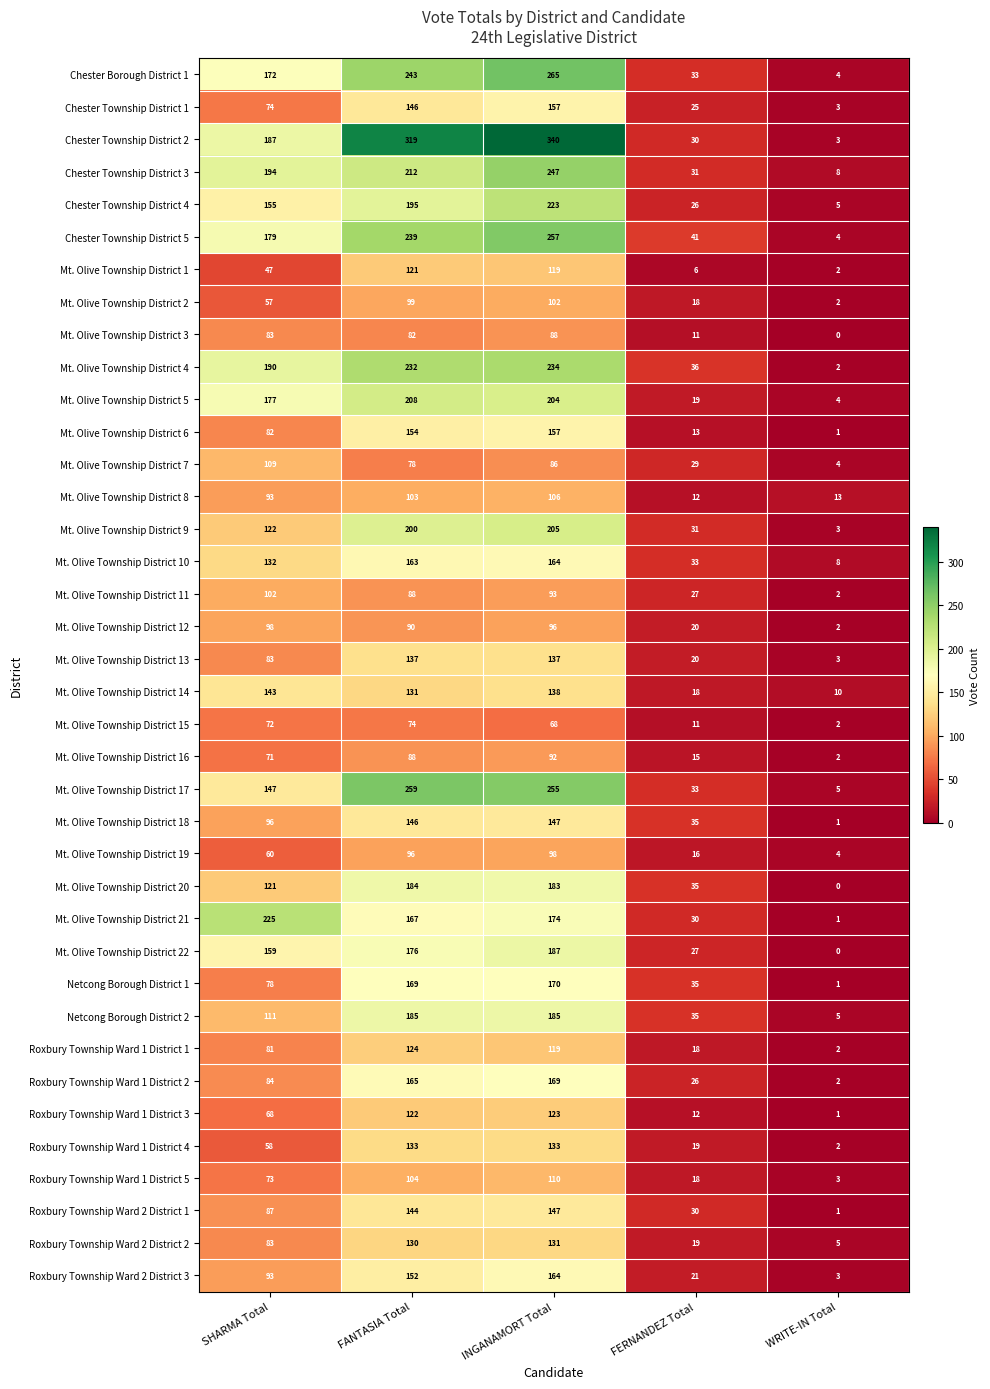

What is the sum of the Mt. Olive Township District 8 values at INGANAMORT Total and WRITE-IN Total?

119